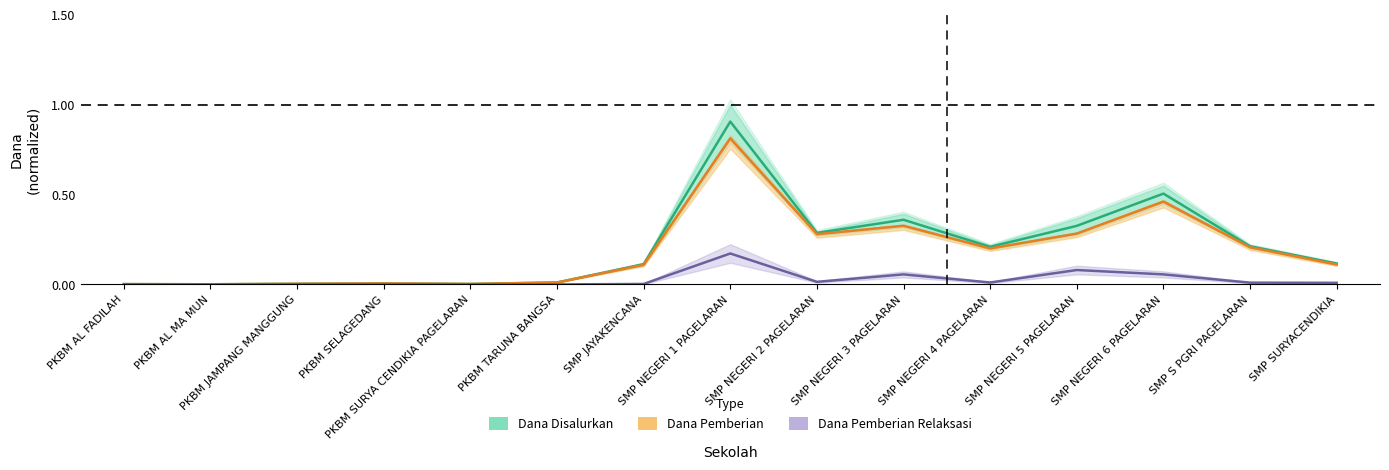

What is the maximum value shown in the chart?

0.9